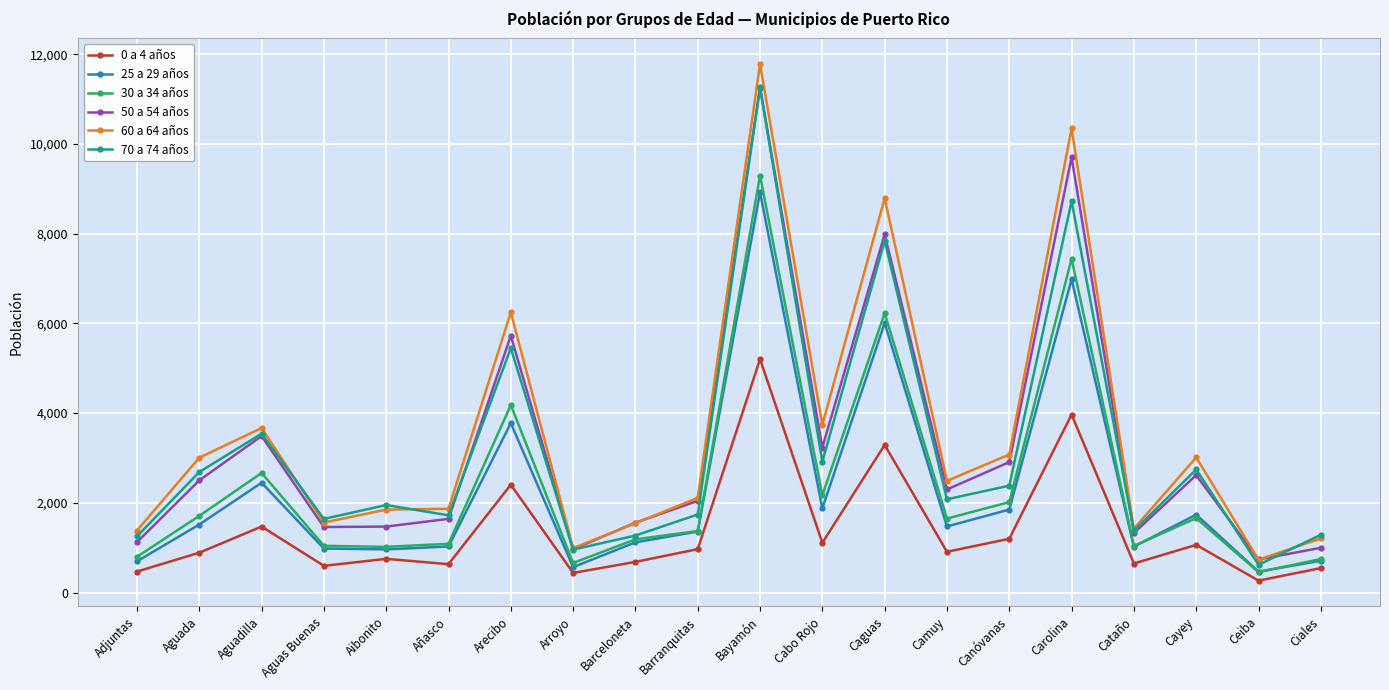

What is the difference between the highest and lowest values at Aguada?

2117